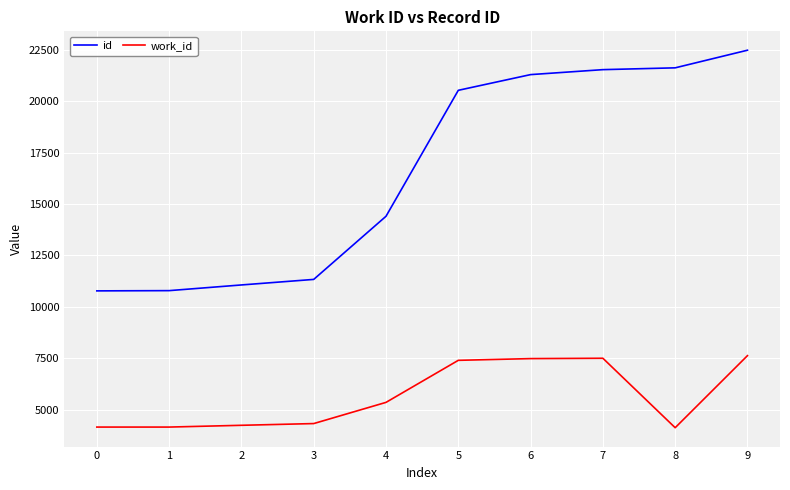

What is the difference between the highest and lowest values at 2?

6816